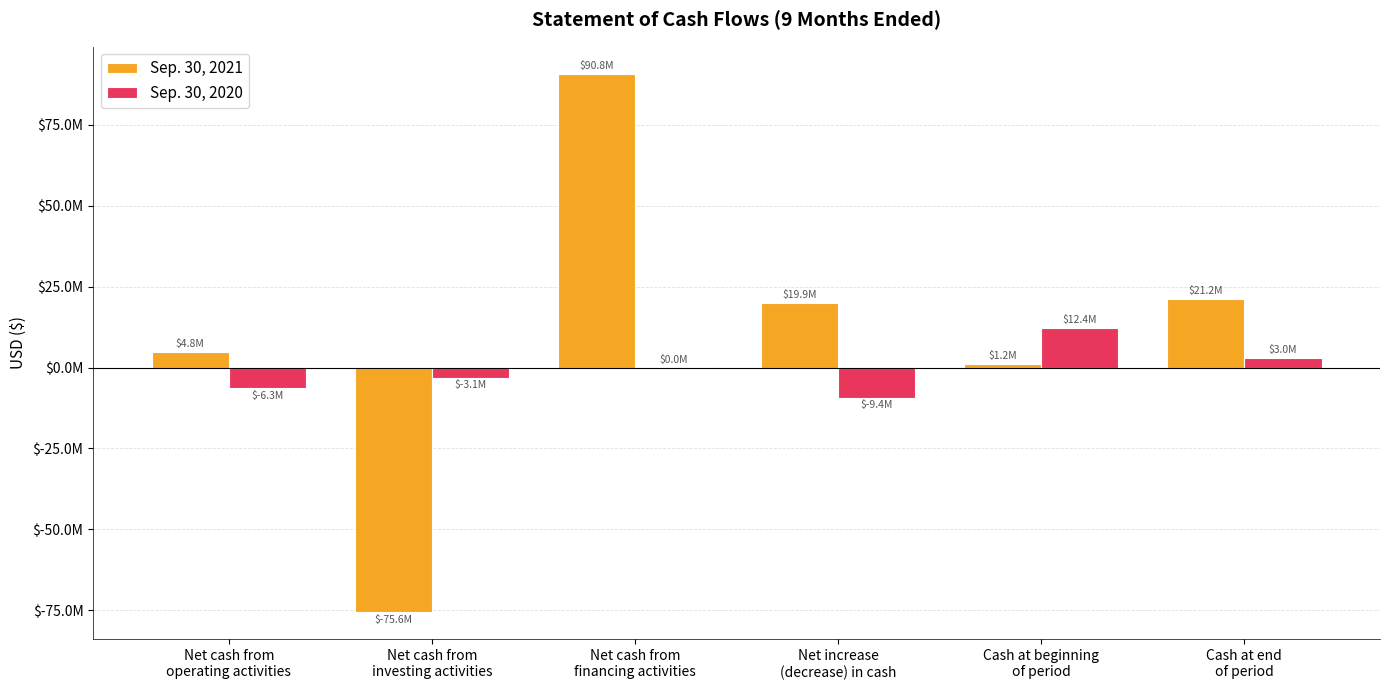

Are the bars horizontal?

No